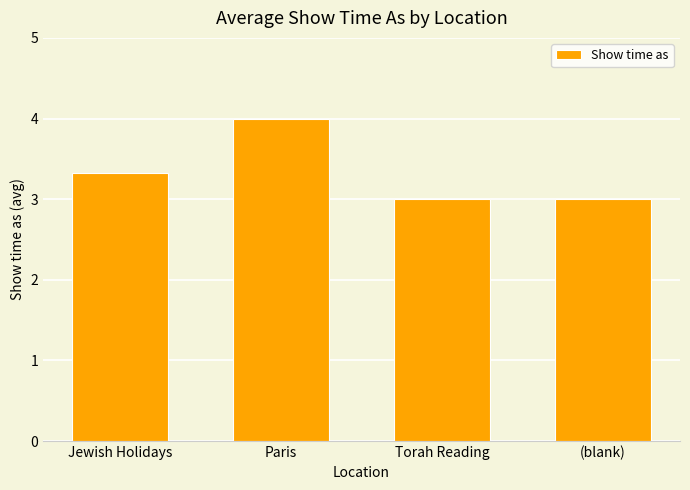

What is the greatest value displayed?

4.0